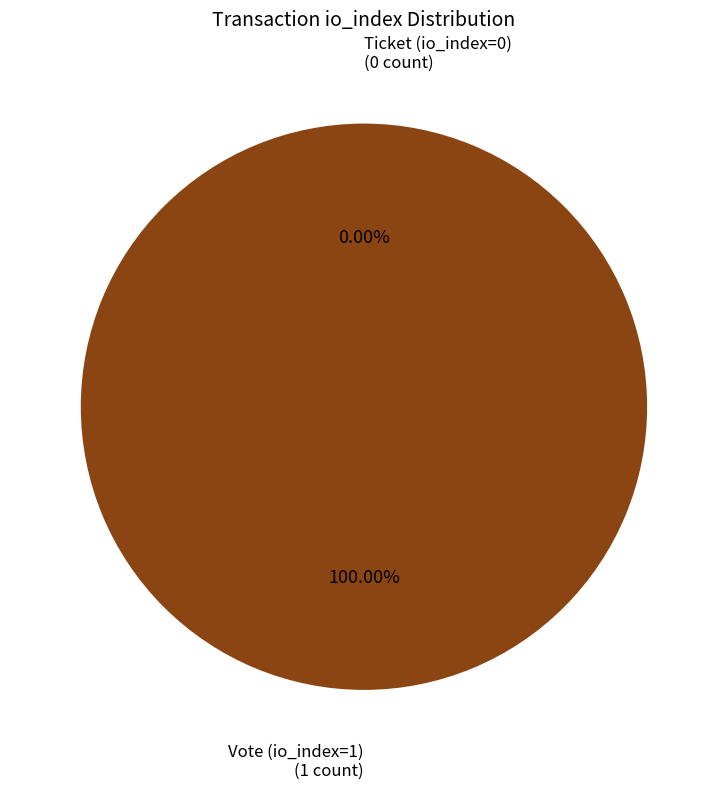

What is the change in value from Vote (io_index=1) to Ticket (io_index=0)?

-1